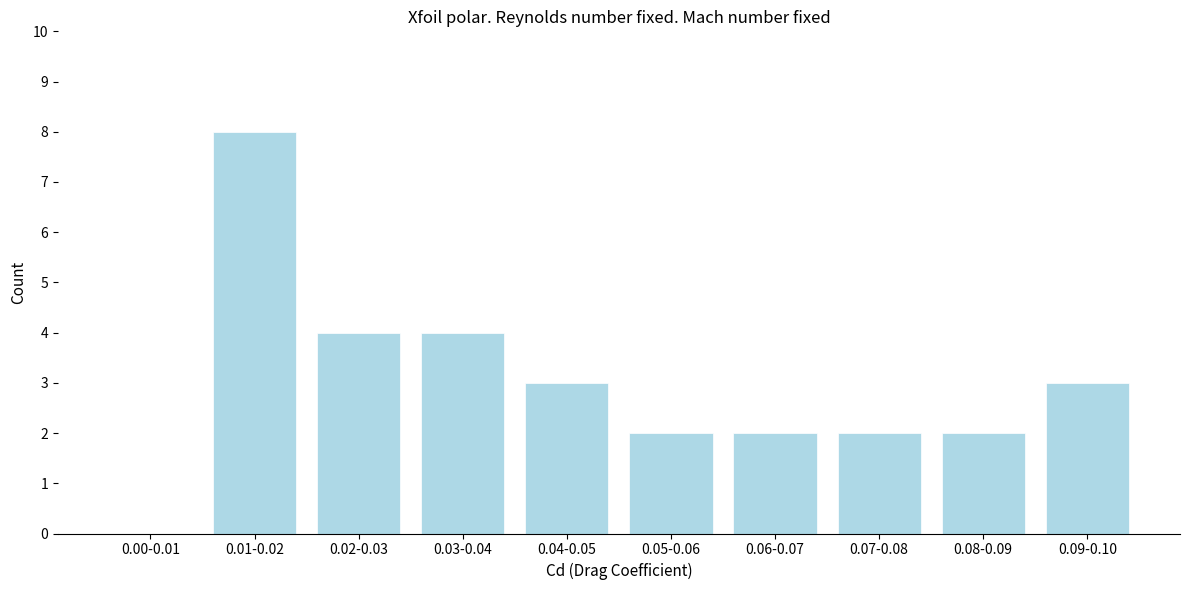

Reading left to right, what are all the values shown in this chart?

0.00-0.01=0	0.01-0.02=8	0.02-0.03=4	0.03-0.04=4	0.04-0.05=3	0.05-0.06=2	0.06-0.07=2	0.07-0.08=2	0.08-0.09=2	0.09-0.10=3